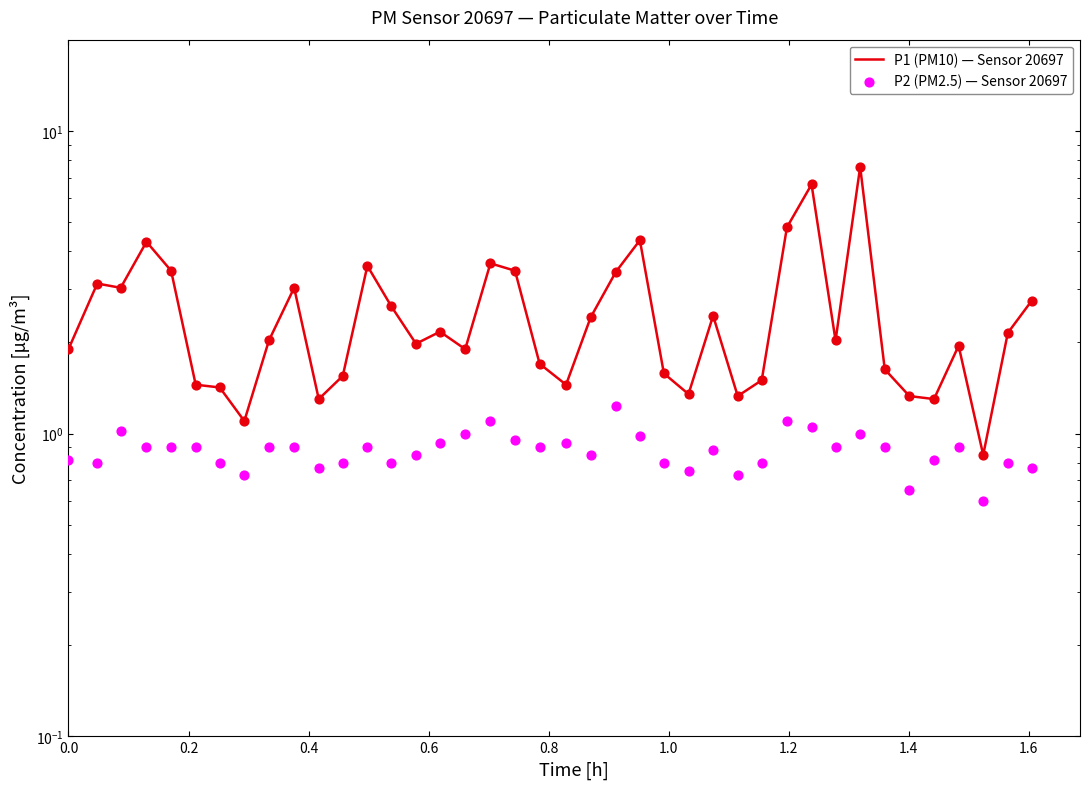

Which series has the largest total across all categories?

P1 (PM10) — Sensor 20697